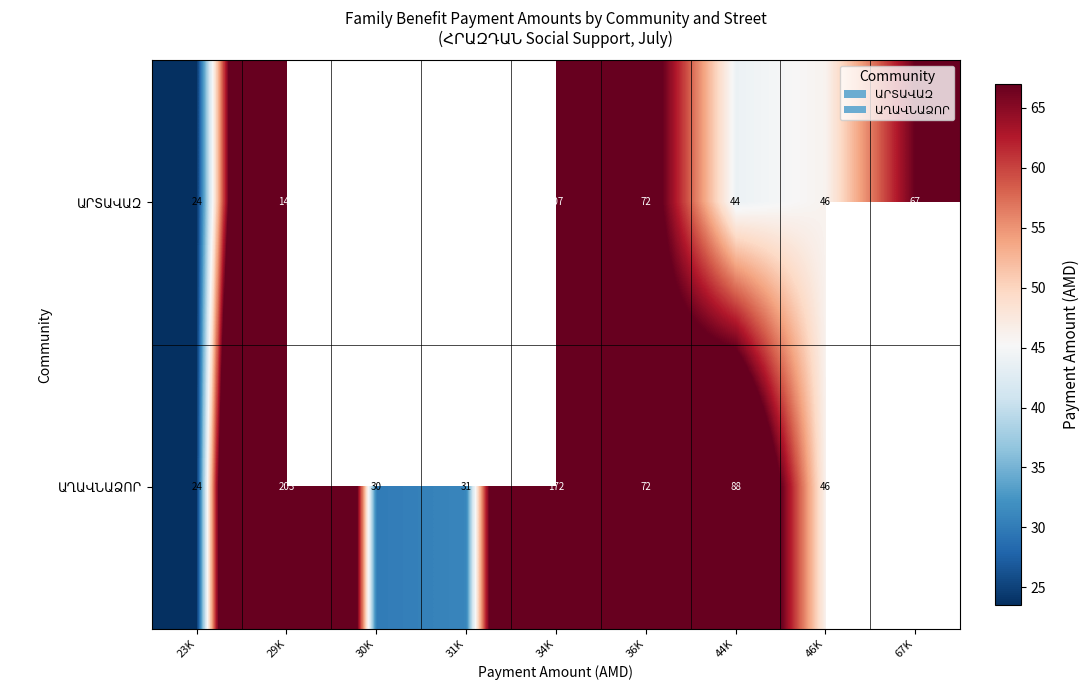

At which label does ԱՂԱՎՆԱՁՈՐ reach its peak?

29K